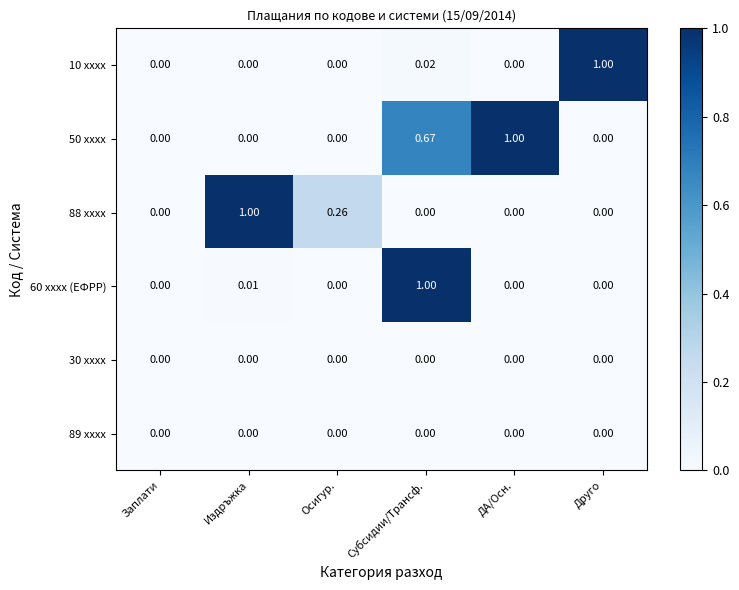

Is the value of 60 xxxx (ЕФРР) at Издръжка greater than the value of 50 xxxx at ДА/Осн.?

No